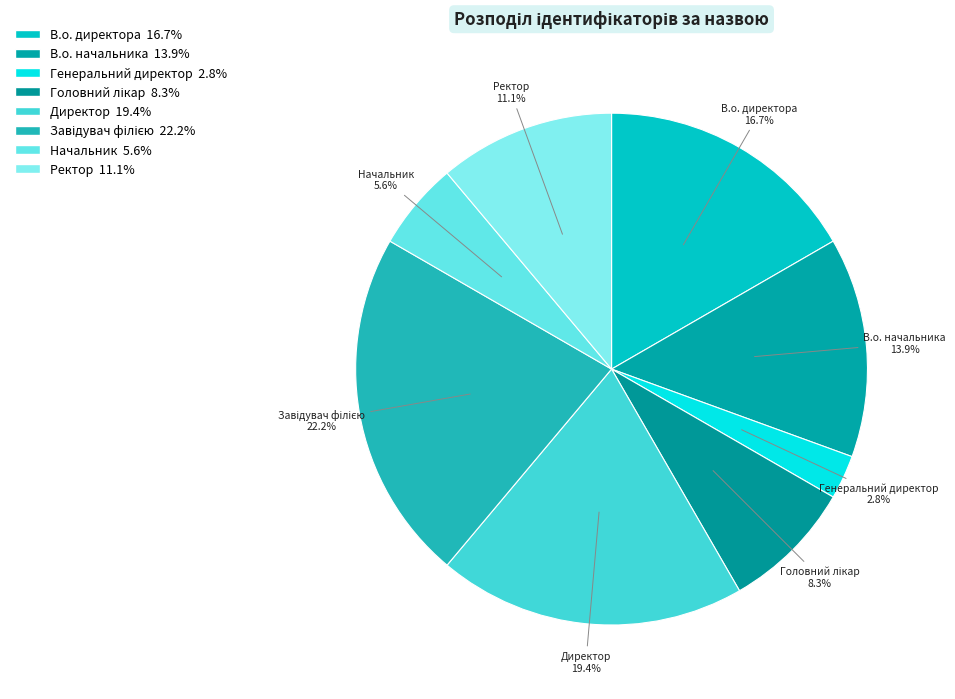

Count the number of slices in the pie.

8